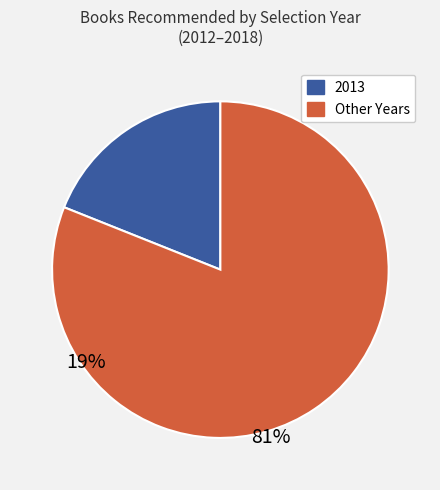

Does any single category account for the majority?

Yes